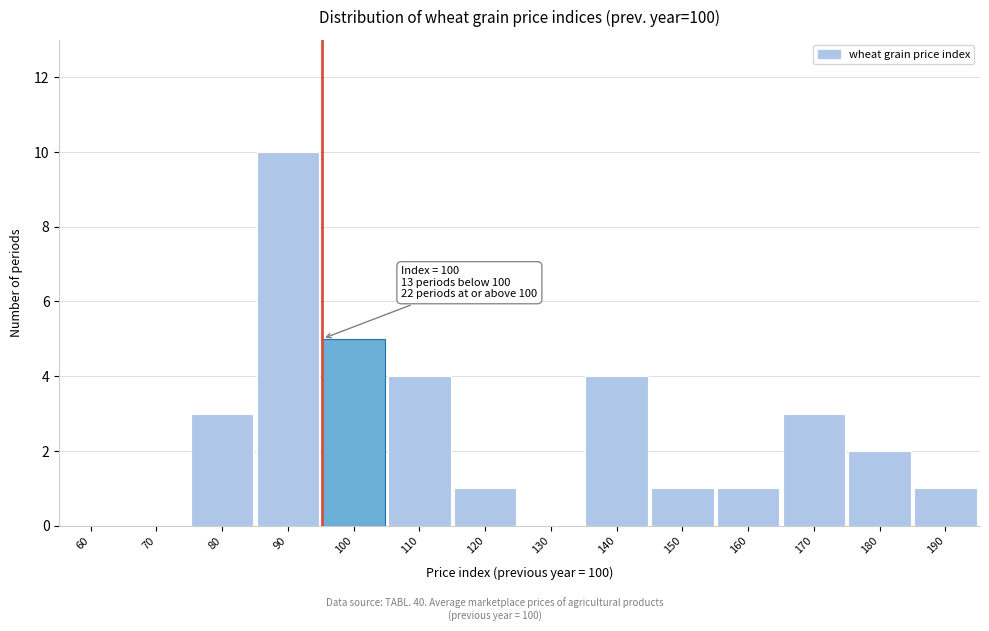

Reading left to right, transcribe all the data shown in this chart.

60=0	70=0	80=3	90=10	100=5	110=4	120=1	130=0	140=4	150=1	160=1	170=3	180=2	190=1